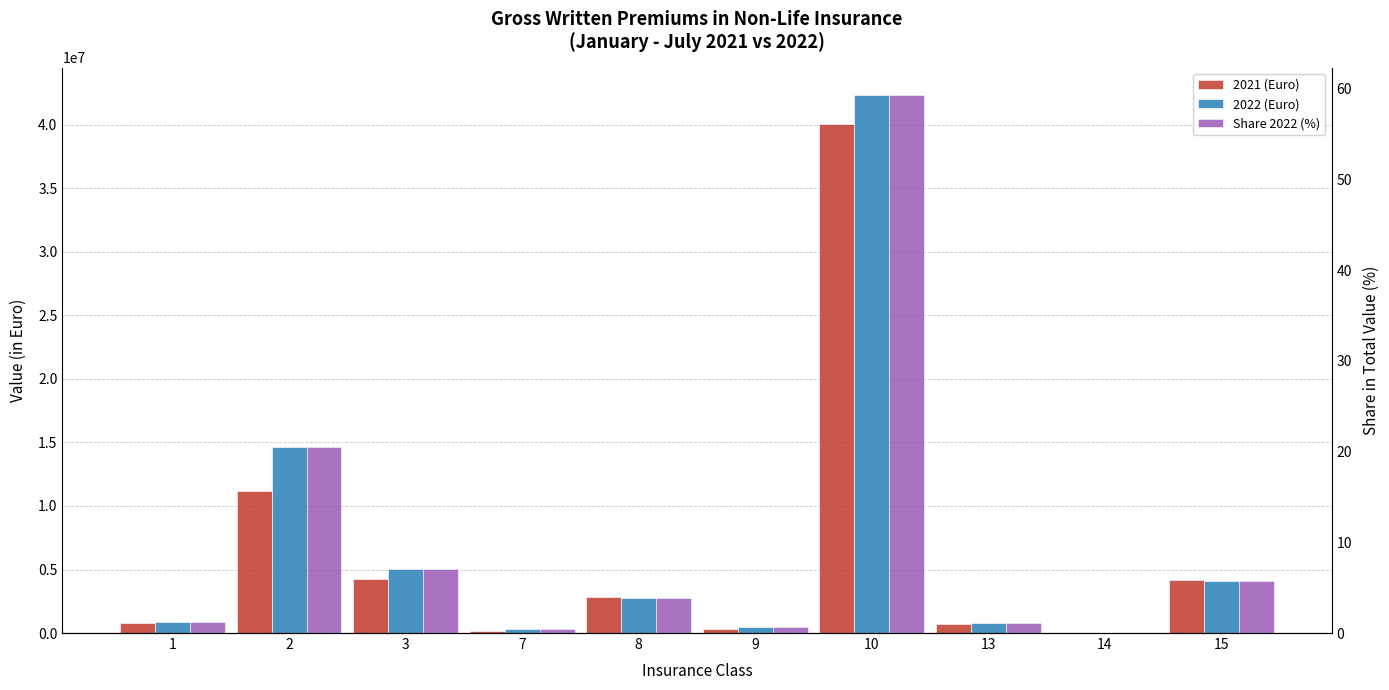

What is the difference between the highest and lowest values at 8?

2836154.4